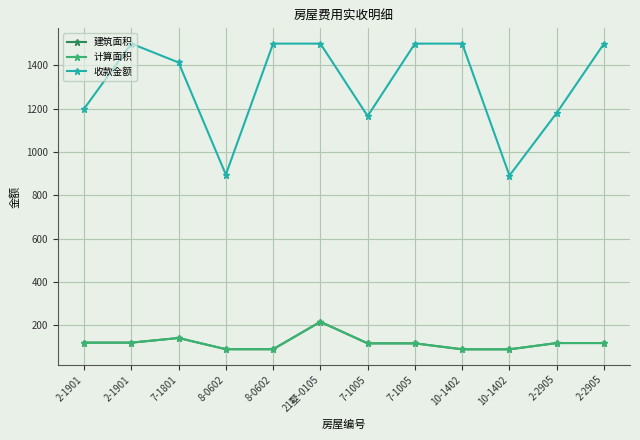

Is the value of 建筑面积 at 10-1402 greater than the value of 计算面积 at 10-1402?

No